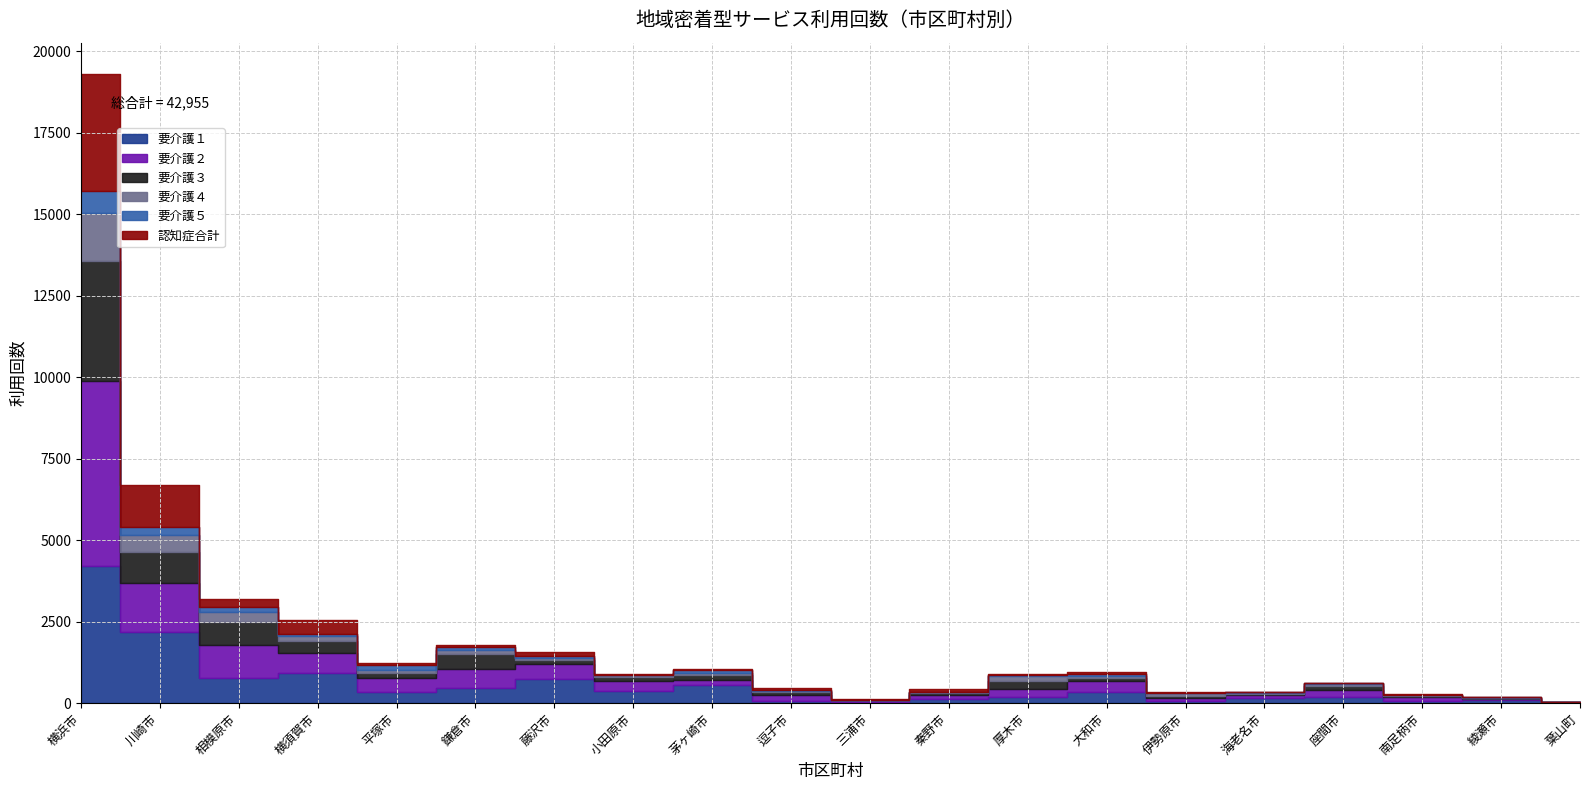

Count the number of categories in the chart.

20